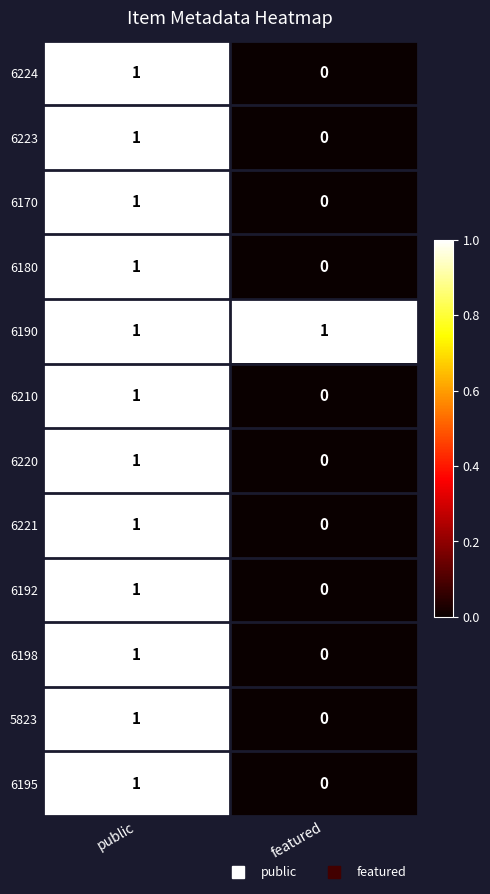

Reading left to right, transcribe all the data shown in this chart.

6224: public=1	featured=0
6223: public=1	featured=0
6170: public=1	featured=0
6180: public=1	featured=0
6190: public=1	featured=1
6210: public=1	featured=0
6220: public=1	featured=0
6221: public=1	featured=0
6192: public=1	featured=0
6198: public=1	featured=0
5823: public=1	featured=0
6195: public=1	featured=0